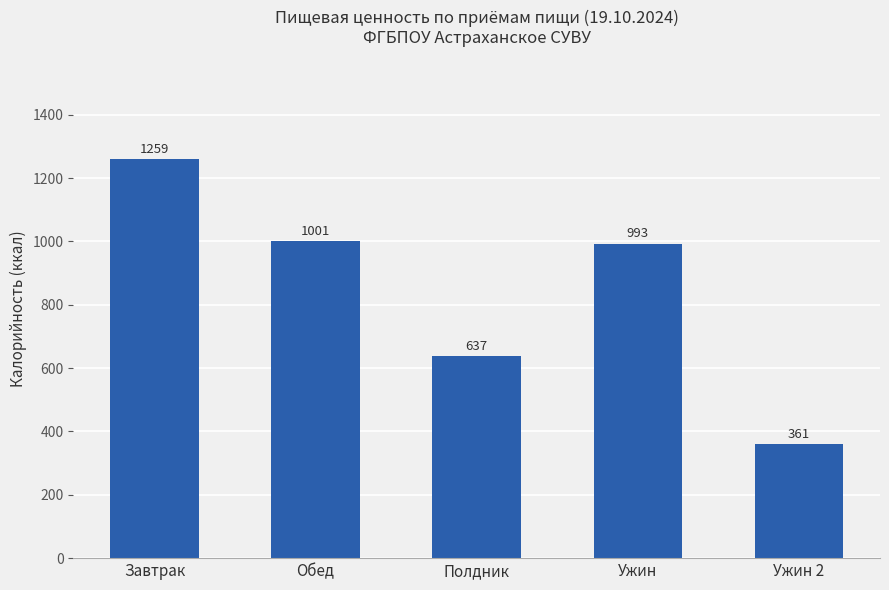

What is the change in value from Завтрак to Полдник?

-622.8